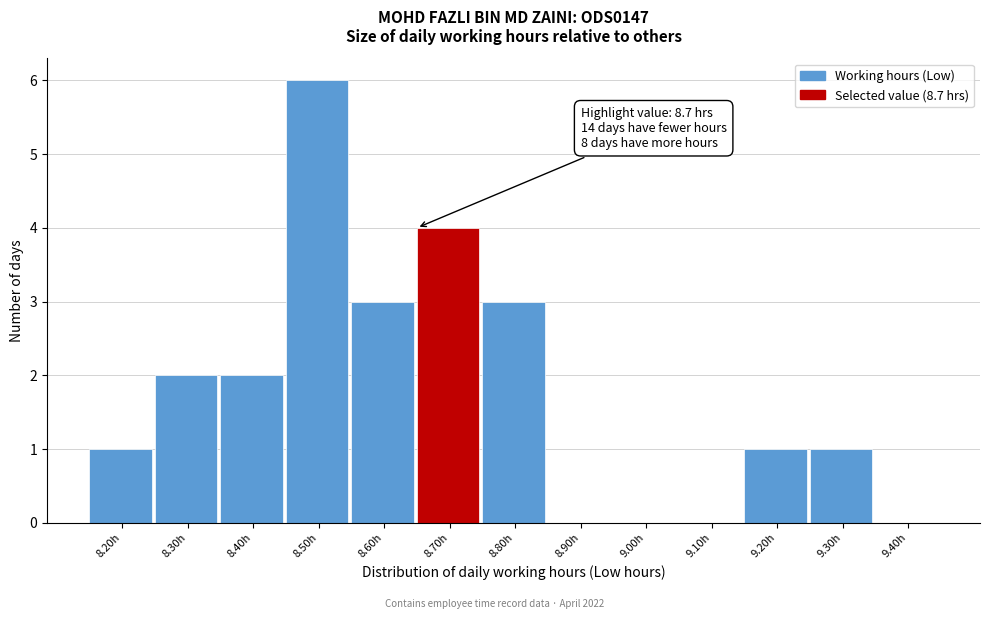

Reading left to right, list all the values displayed in this chart.

8.20h=1	8.30h=2	8.40h=2	8.50h=6	8.60h=3	8.70h=4	8.80h=3	8.90h=0	9.00h=0	9.10h=0	9.20h=1	9.30h=1	9.40h=0